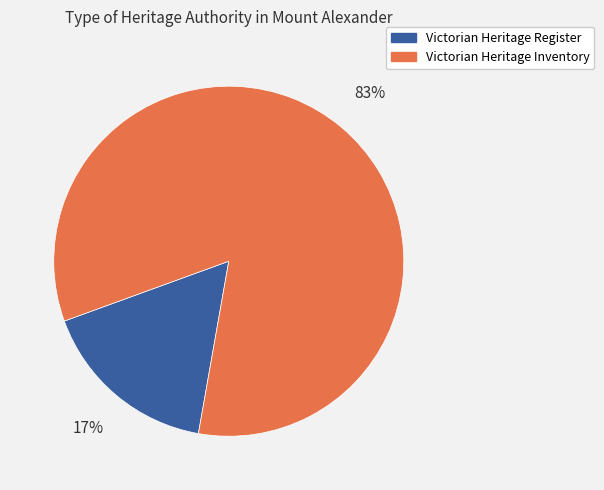

To the nearest percent, what is the average slice percentage?

50%